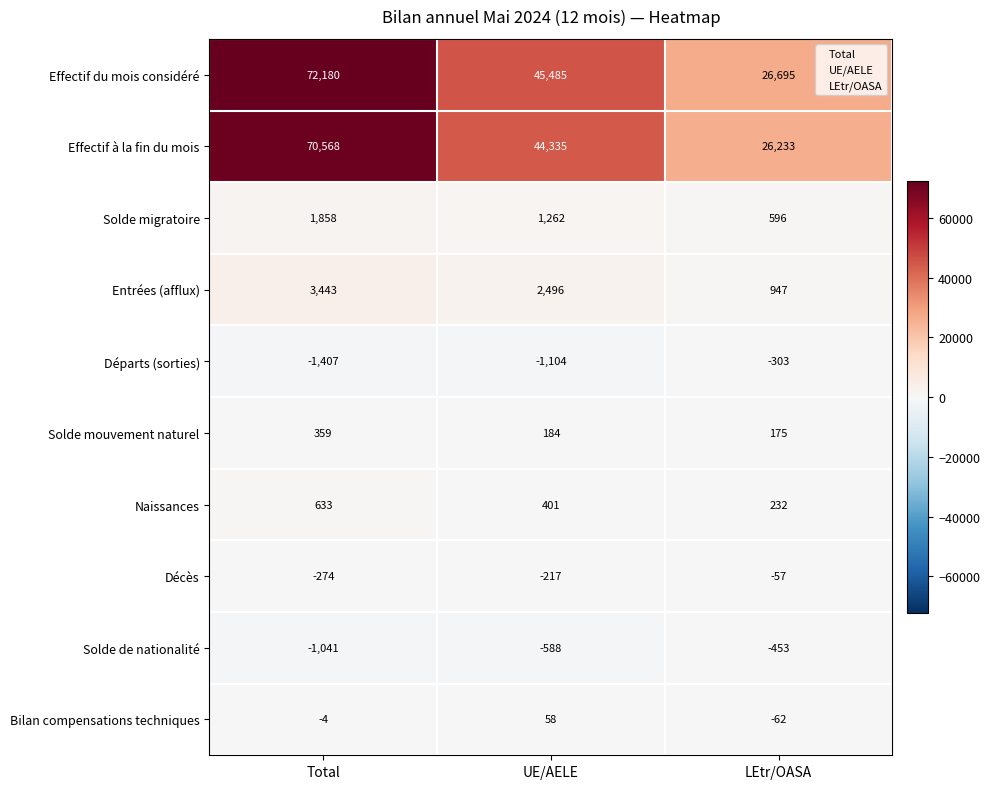

Is the value of Effectif à la fin du mois at UE/AELE greater than the value of Naissances at UE/AELE?

Yes